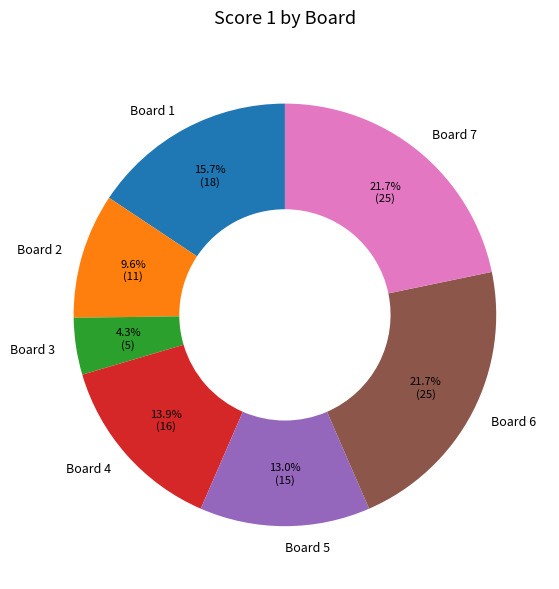

To the nearest percent, what is the average slice percentage?

14%